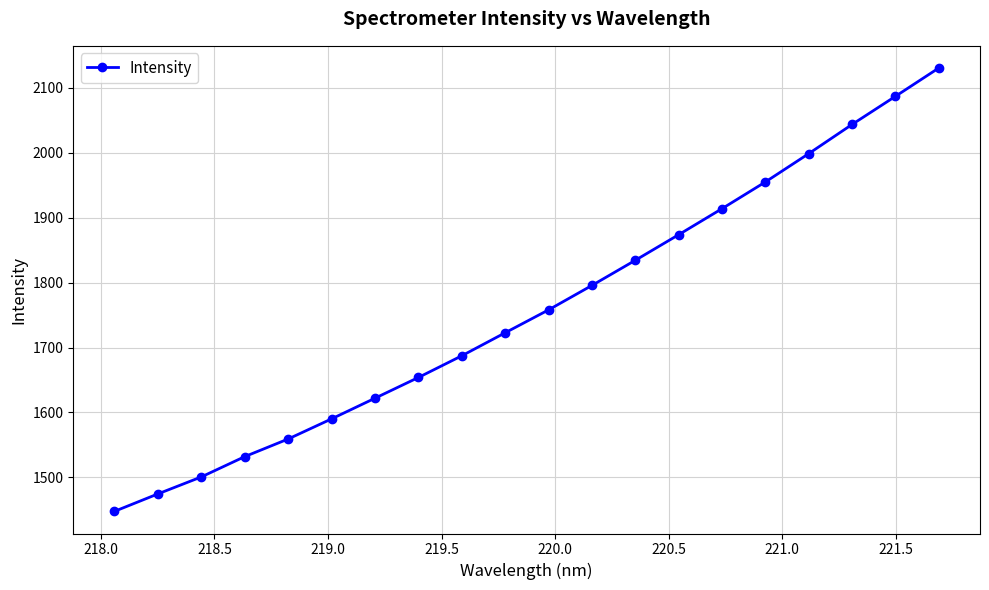

What is the average value?

1759.0